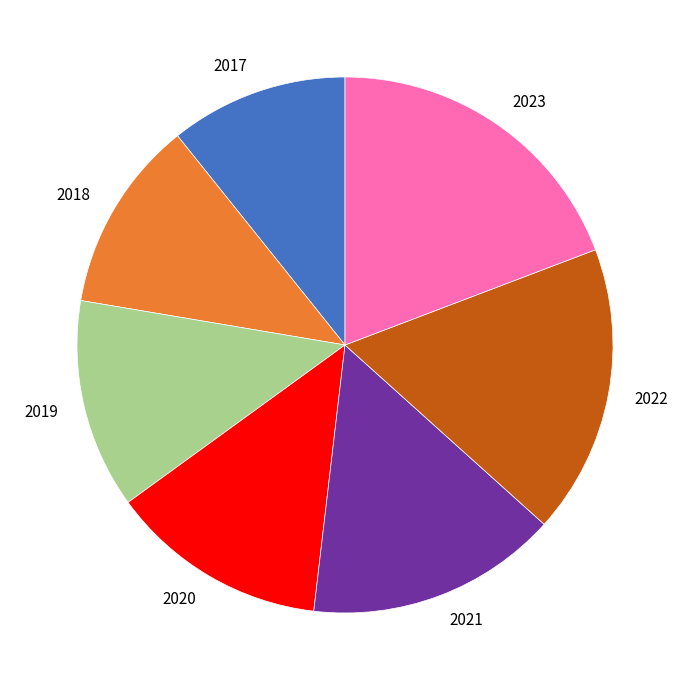

True or false: 2019 accounts for 13% of the total.

True